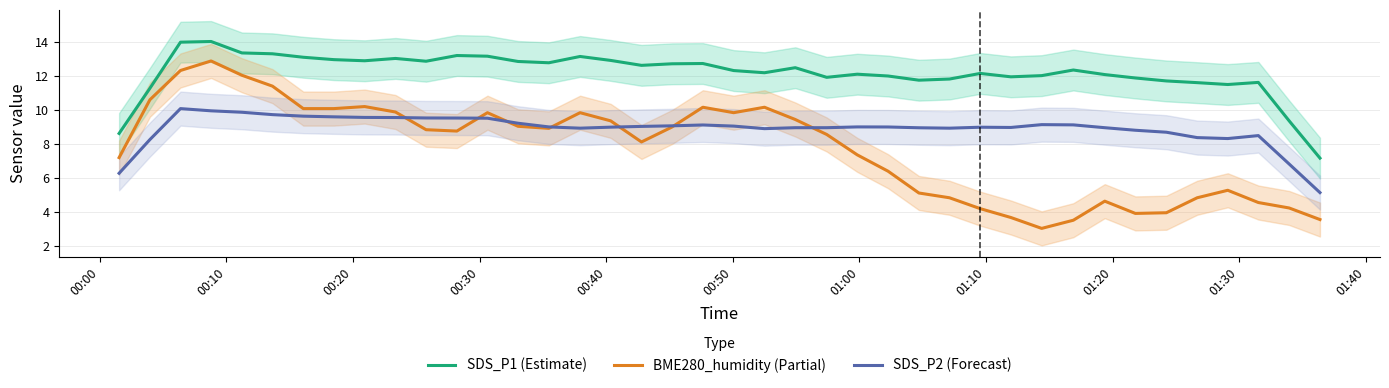

How many interior local valleys does the SDS_P2 (Forecast) series have?

5